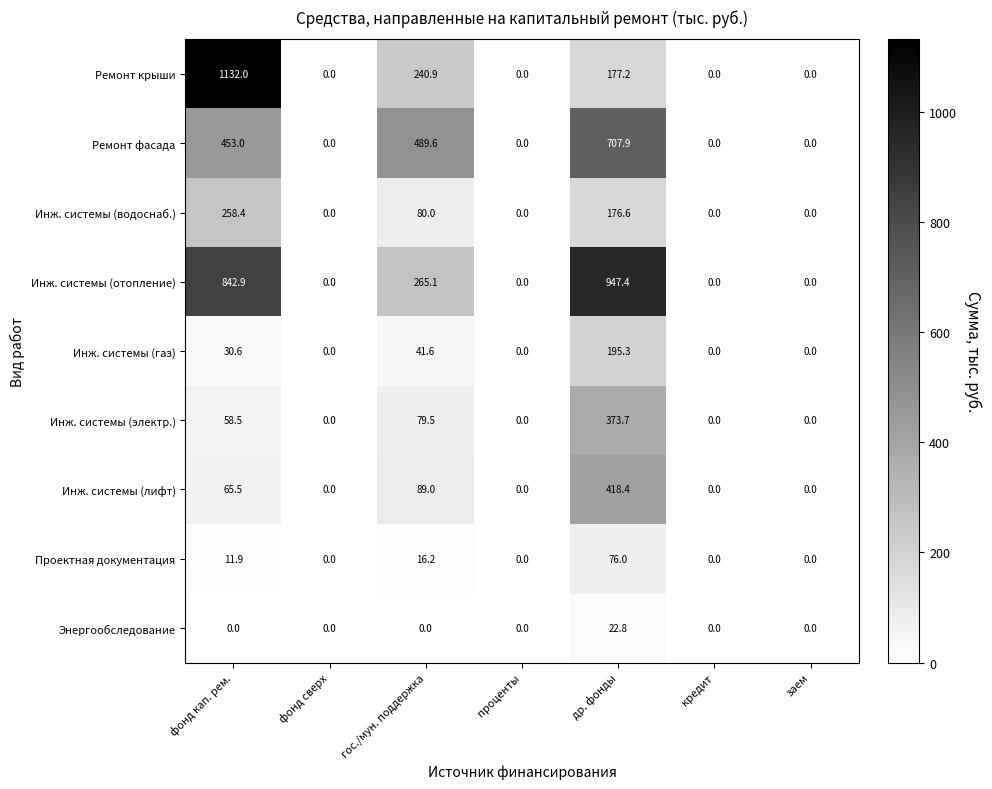

True or false: Ремонт фасада has a value of 659.3 at гос./мун. поддержка.

False